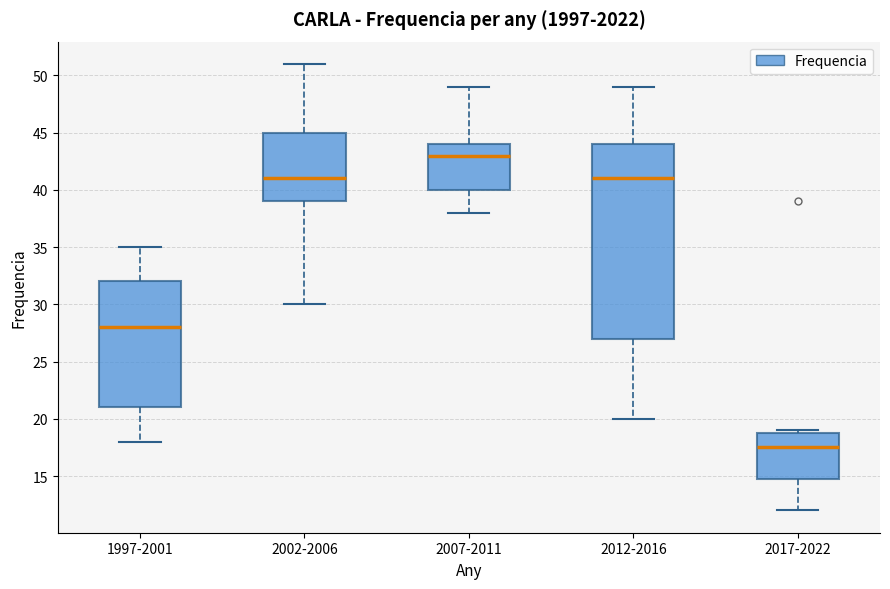

Reading left to right, transcribe this box plot: for each box, give where its median line is, the range the box spans, and where its two whiskers end, as read against the y-axis. The values are not printed on the chart, so give them approximately, as read against the axis.

1997-2001: median 28.0, box 21.0 to 32.0, whiskers 18.0 to 35.0
2002-2006: median 41.0, box 39.0 to 45.0, whiskers 30.0 to 51.0
2007-2011: median 43.0, box 40.0 to 44.0, whiskers 38.0 to 49.0
2012-2016: median 41.0, box 27.0 to 44.0, whiskers 20.0 to 49.0
2017-2022: median 17.5, box 15.0 to 19.0, whiskers 12.0 to 19.0 (just above the box's upper edge)